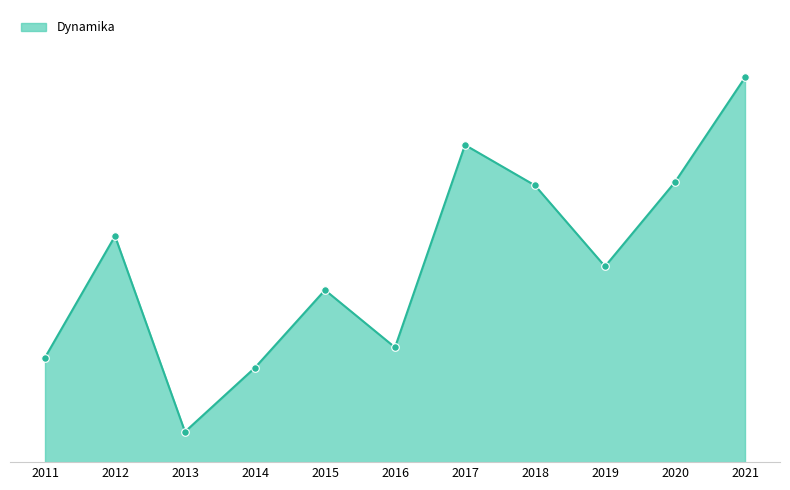

Does the chart have visible grid lines?

No